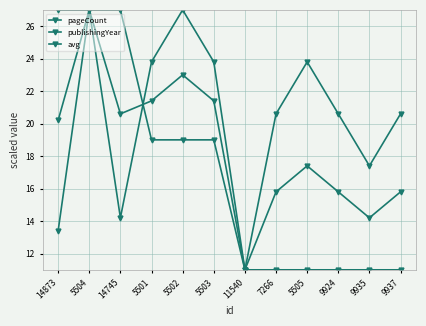

How many lines are shown in the chart?

3